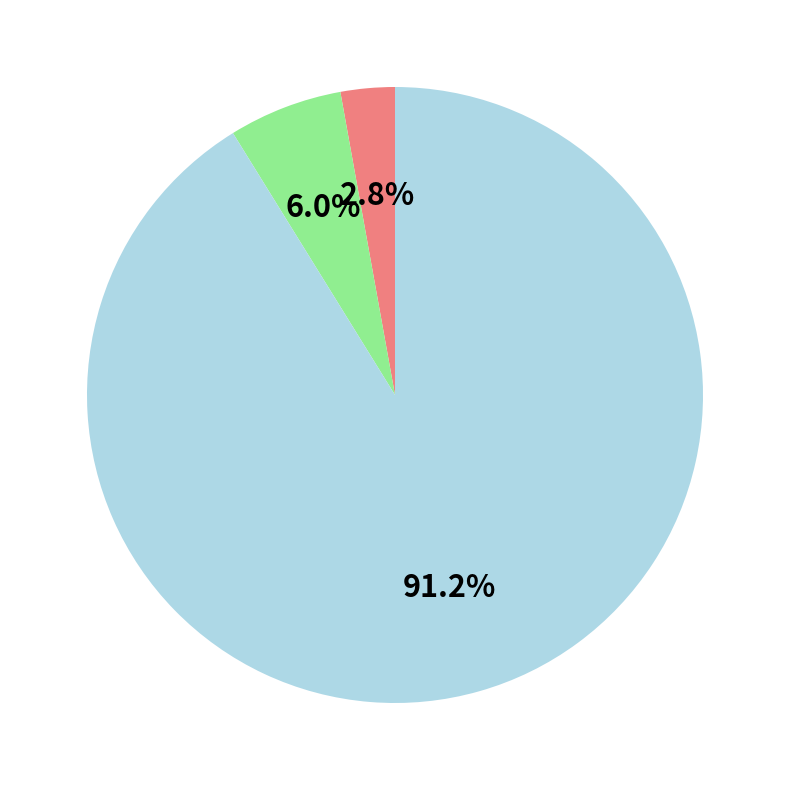

How many segments does this pie chart have?

3